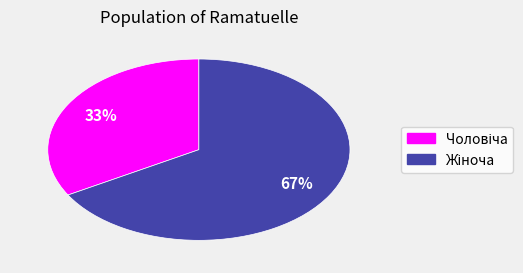

To the nearest percent, what is the average slice percentage?

50%